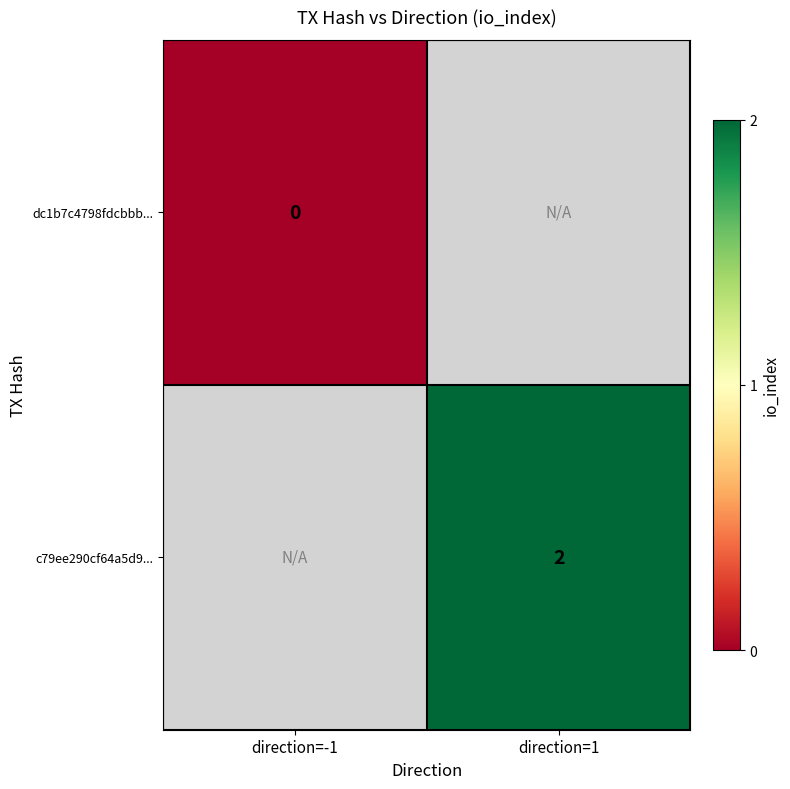

Count the number of data series in this chart.

2